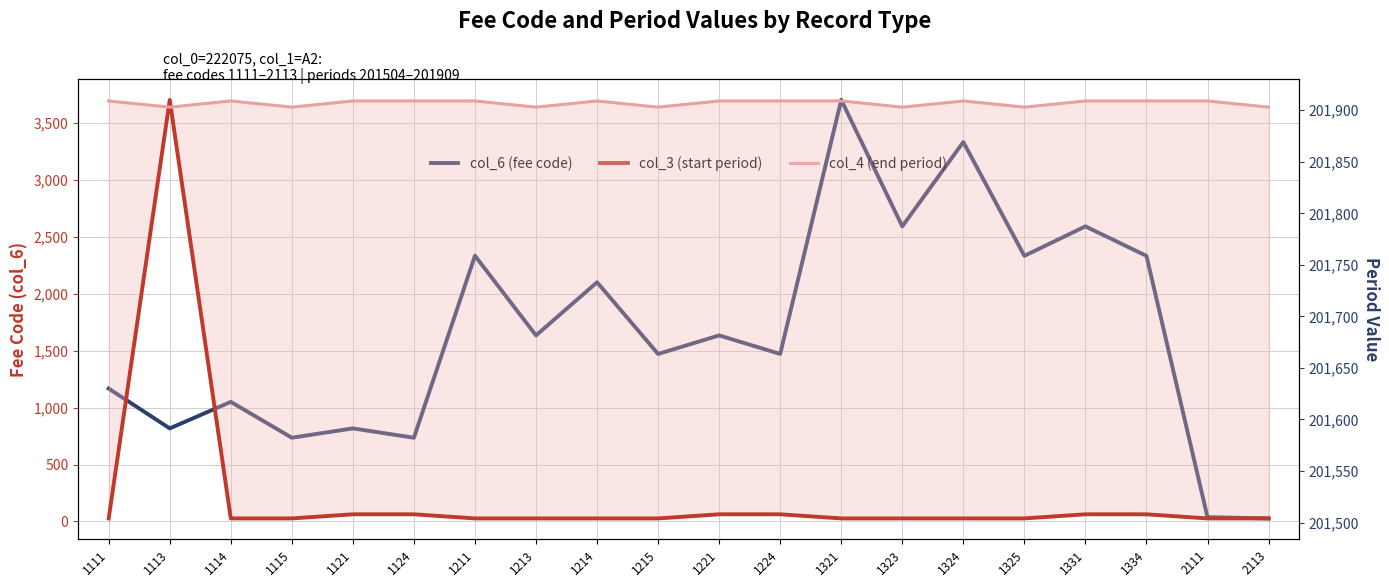

How many values in the col_6 (fee code) series are below 1635?

10